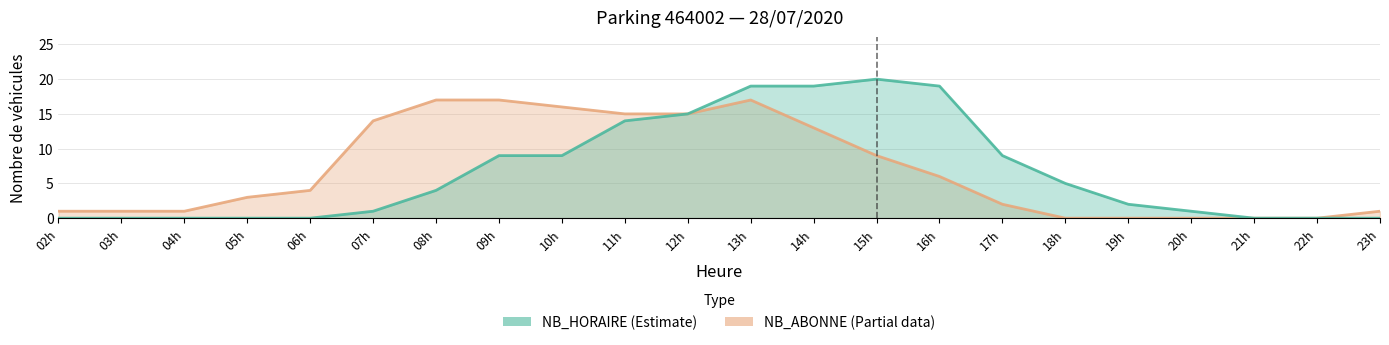

True or false: NB_ABONNE has more than 2 interior local peaks.

False